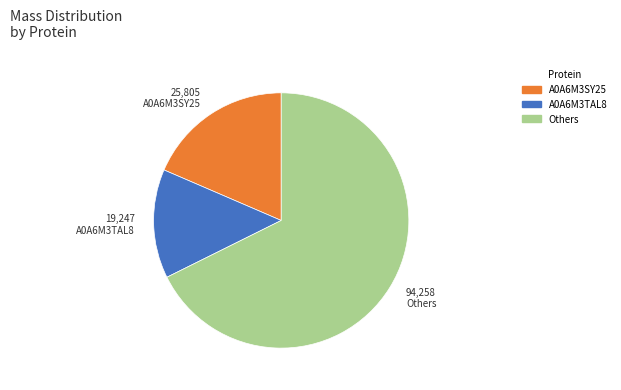

Count the number of slices in the pie.

3